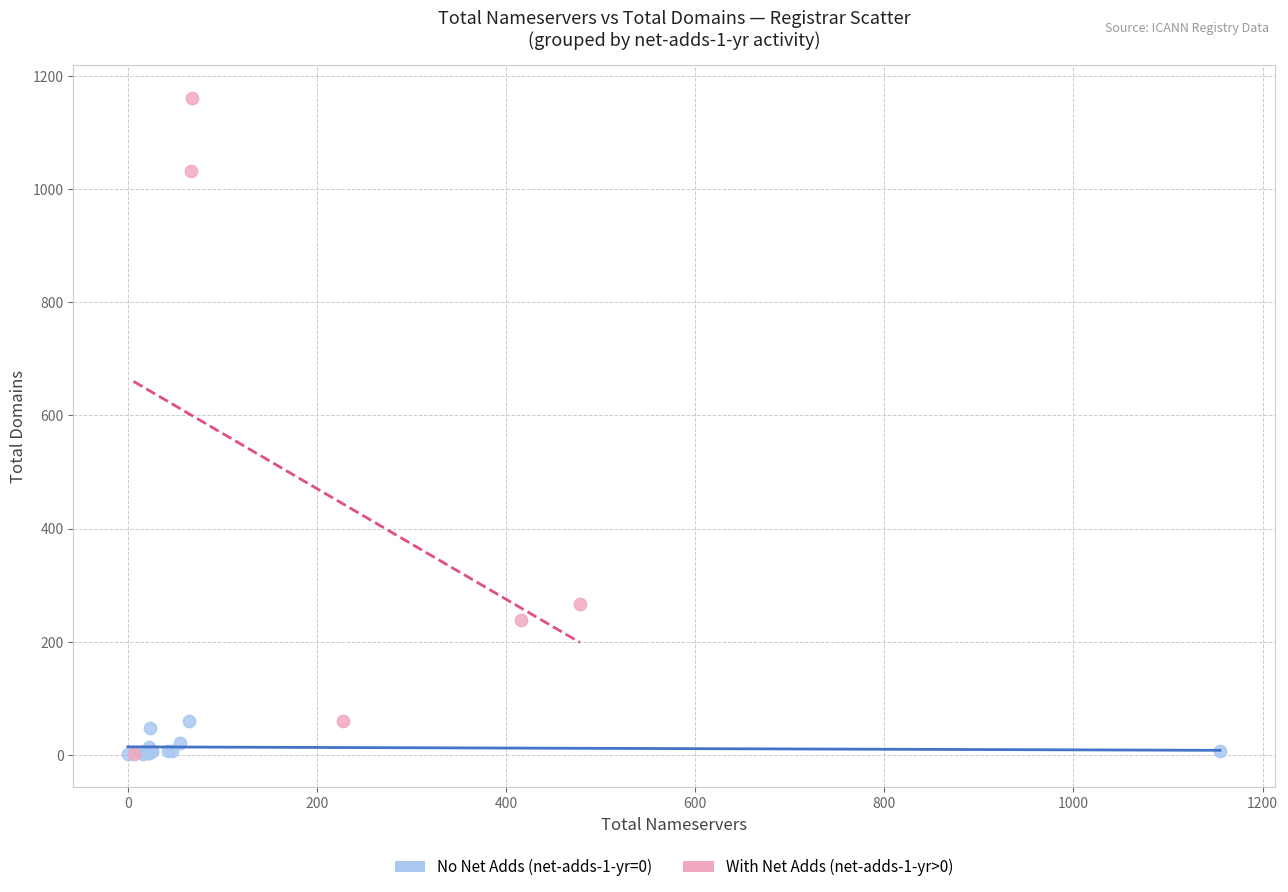

Which series contains the highest Y value?

With Net Adds (net-adds-1-yr>0)